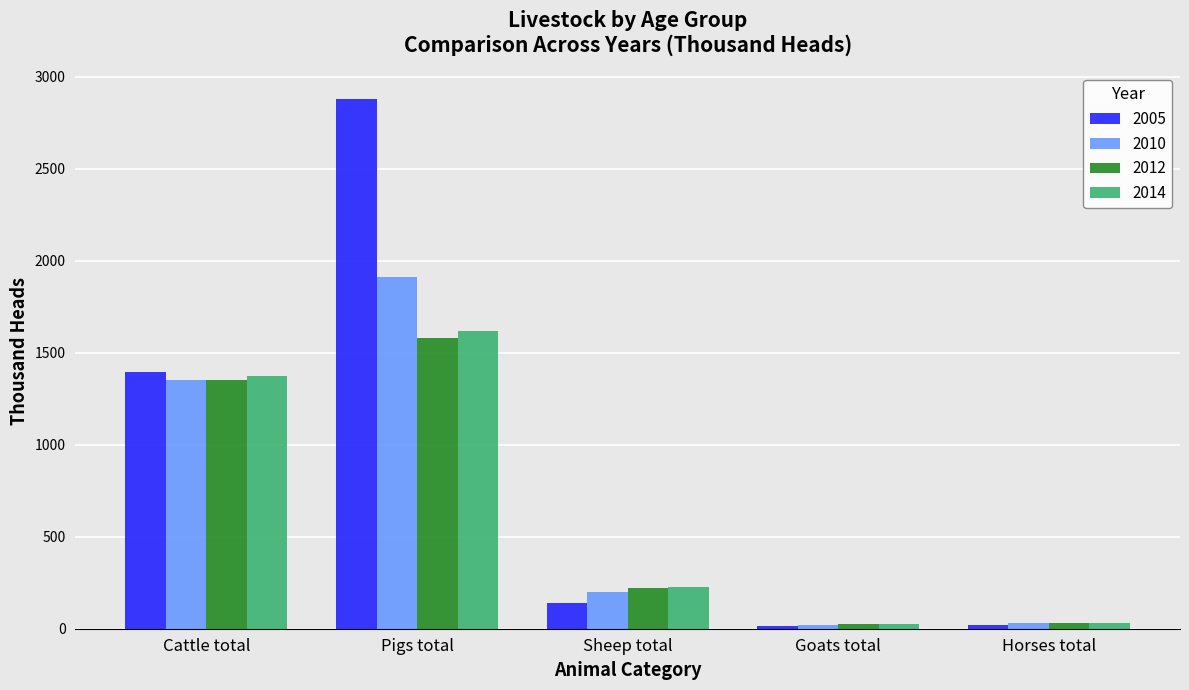

What is the spread (max minus min) of values at Pigs total?

1298.0